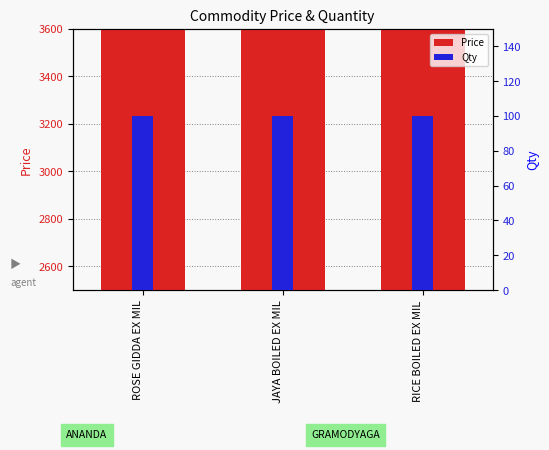

List the series in order of their overall mean, highest first.

Price, Qty